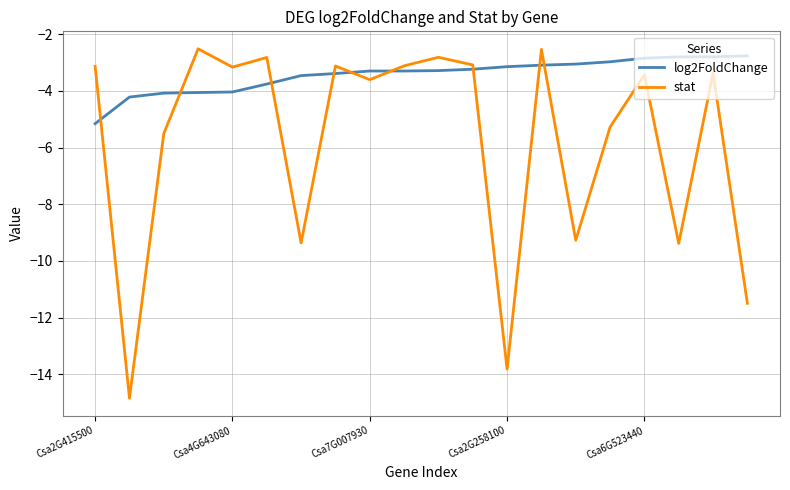

What is the greatest value displayed?

-2.5